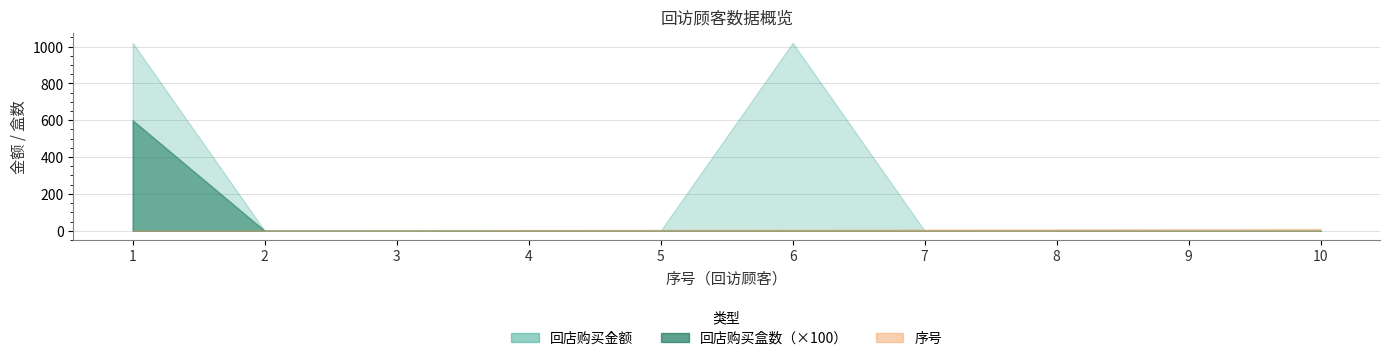

At which label does 回店购买金额 reach its minimum?

2